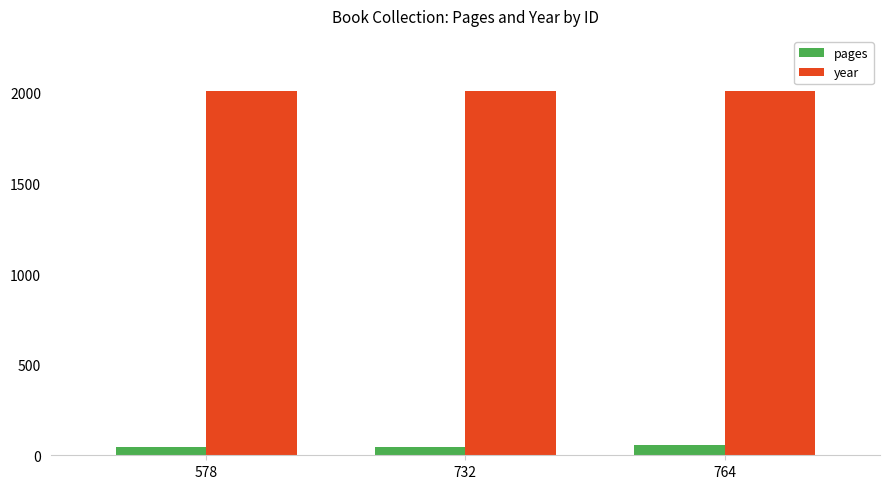

What is the average value of the pages series?

51